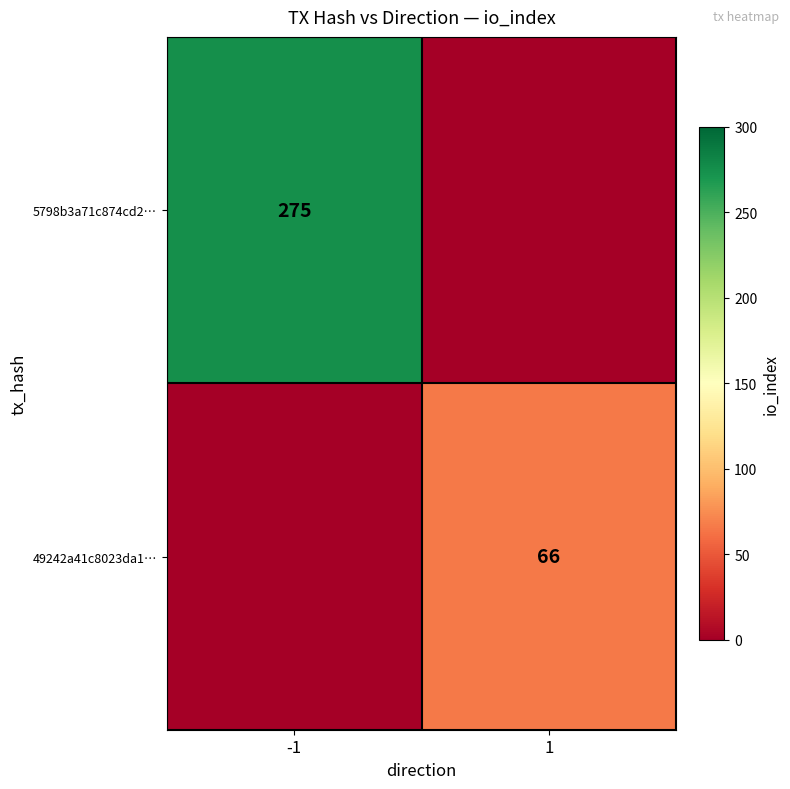

True or false: 49242a41c8023da1… has a value of 44 at 1.

False